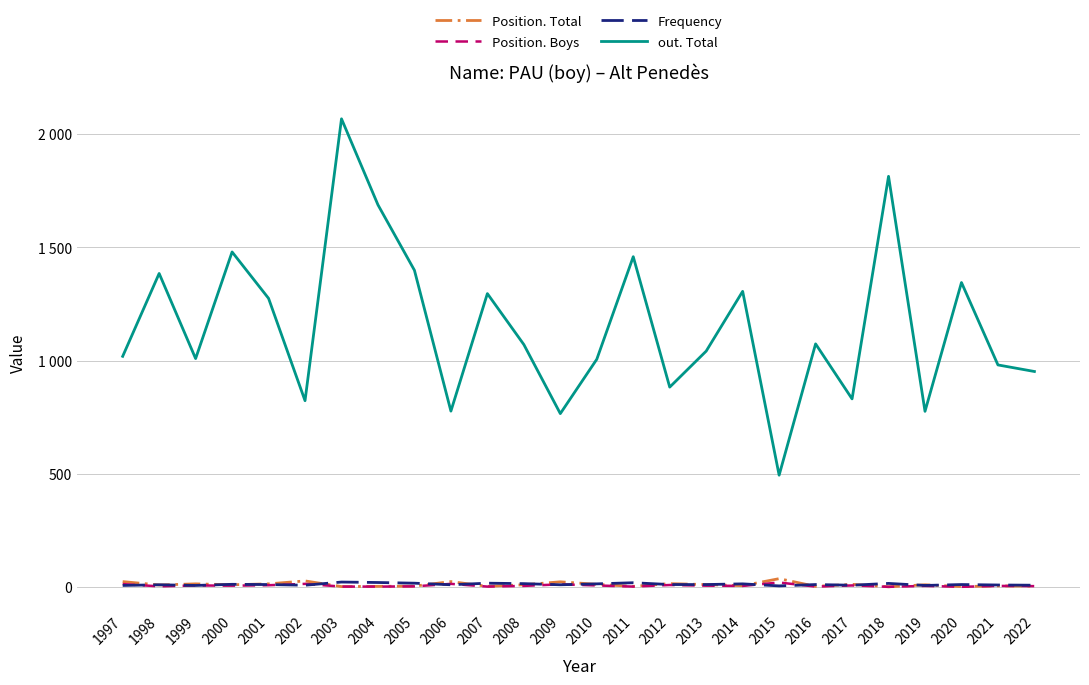

Between which two adjacent categories do Position. Total and Frequency first intersect?

1997 and 1998